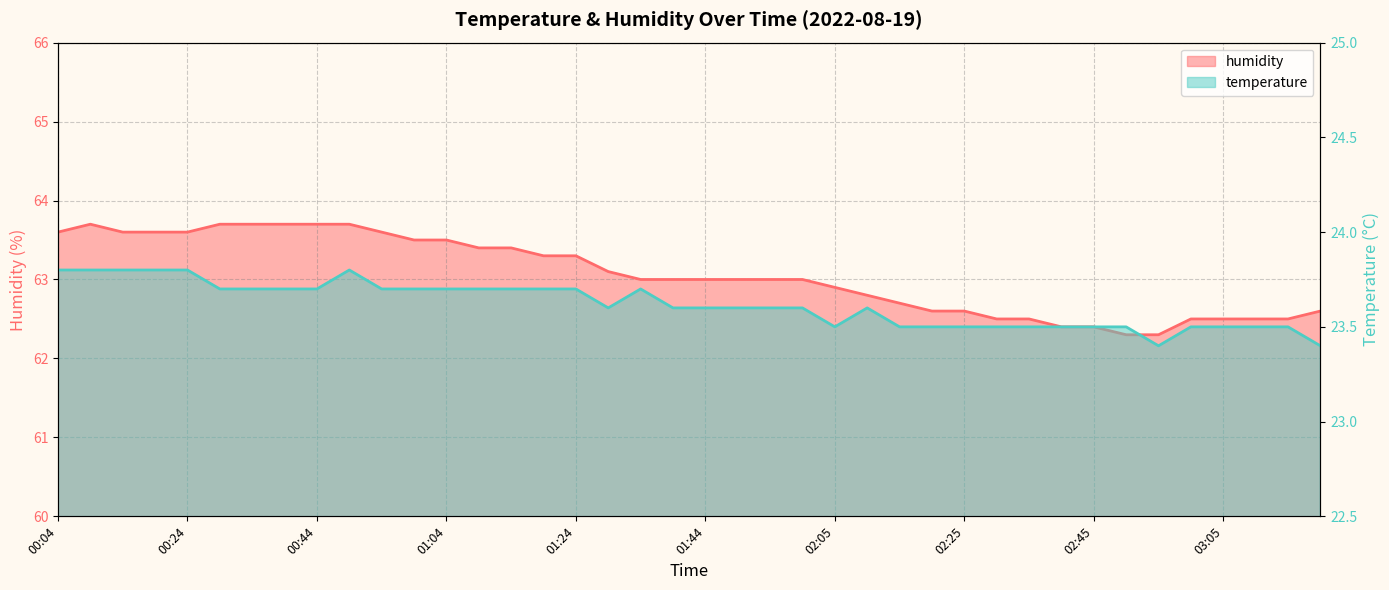

At 01:04, list the series in order from smallest to largest.

temperature, humidity